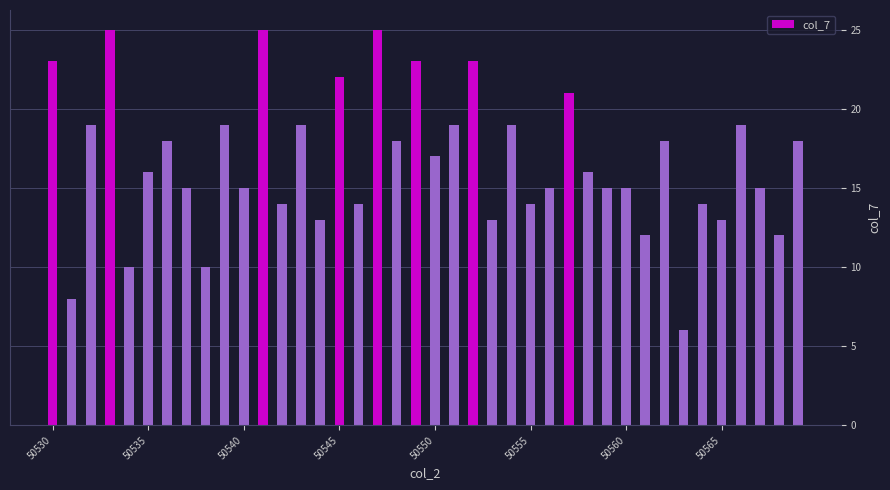

What is the minimum value shown in the chart?

6